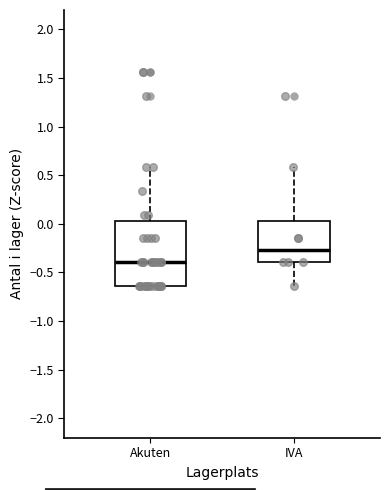

Reading left to right, read every box against the y-axis: the position of its median line, the range the box covers, and the ends of its whiskers. The values are not printed on the chart, so give them approximately, as read against the axis.

Akuten: median -0.40, box -0.65 to 0.05, whiskers -0.65 to 0.60
IVA: median -0.25, box -0.40 to 0.05, whiskers -0.65 to 0.60